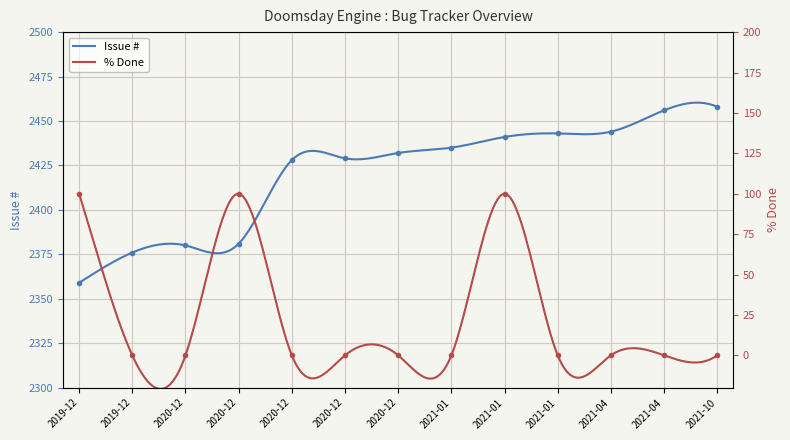

Reading right to left, extract all data points from this chart.

Issue #: 2458	2456	2444	2443	2441	2435	2432	2429	2428	2381	2380	2376	2359
% Done: 0	0	0	0	100	0	0	0	0	100	0	0	100